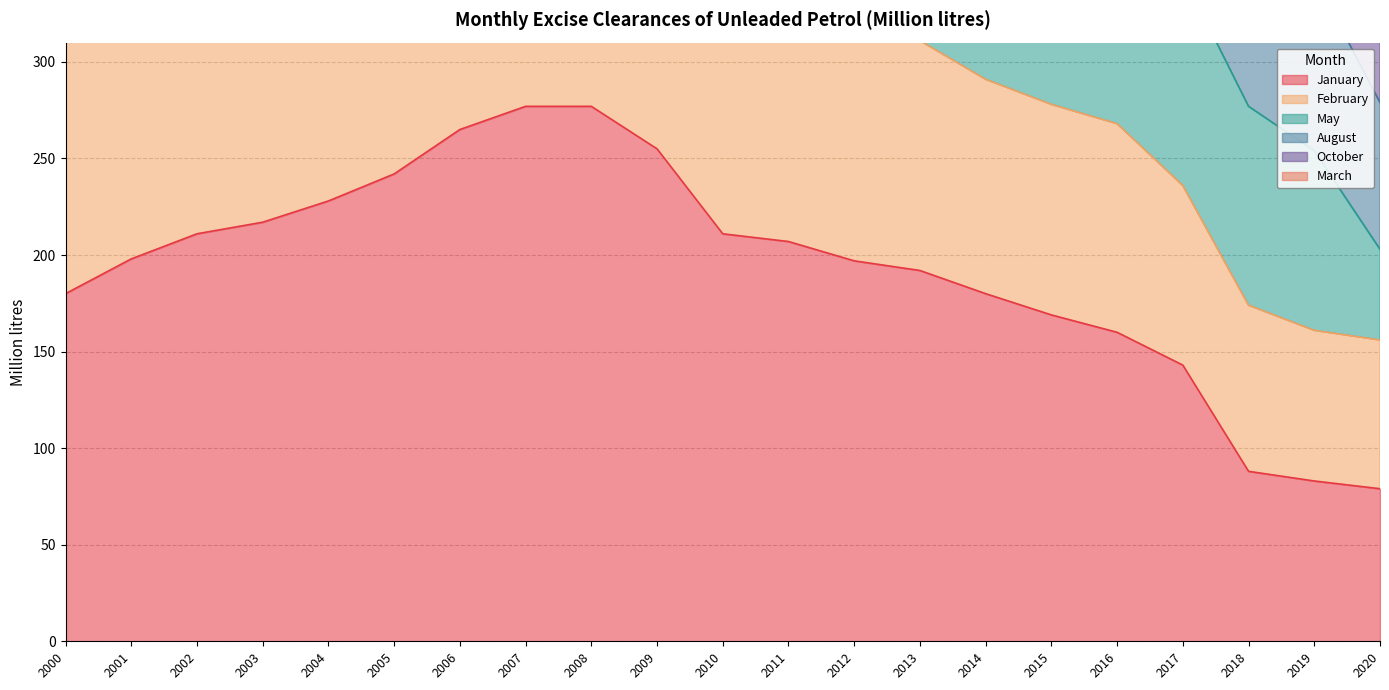

What is the difference between the May values at 2020 and 2007?

757